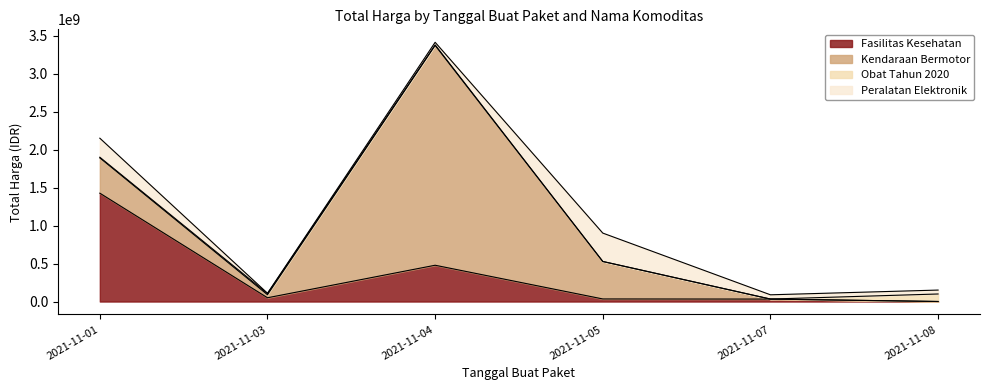

Where does the Obat Tahun 2020 series first go above 9180000?

2021-11-03